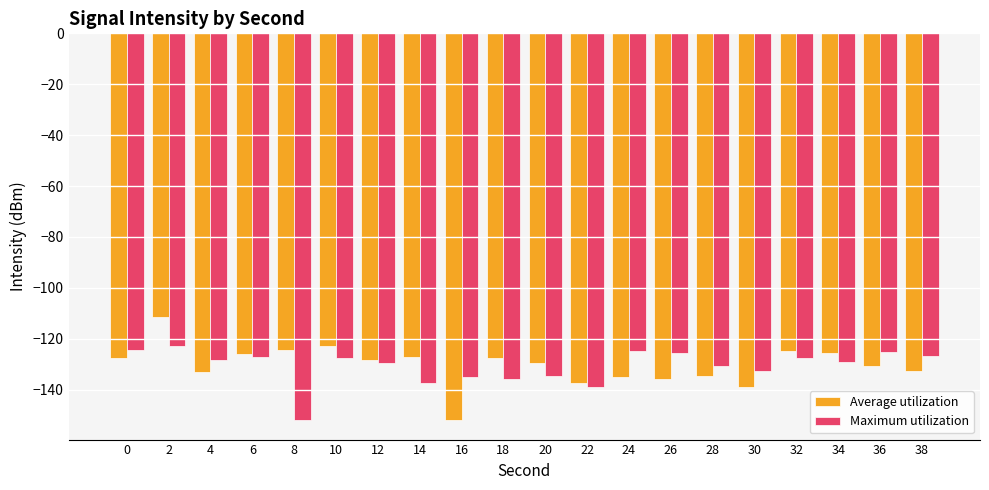

Which label corresponds to the largest value in the chart?

2